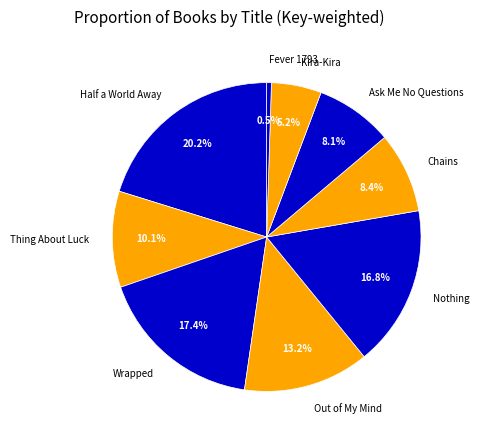

To the nearest percent, what is the difference between the largest and smallest slice percentages?

20%